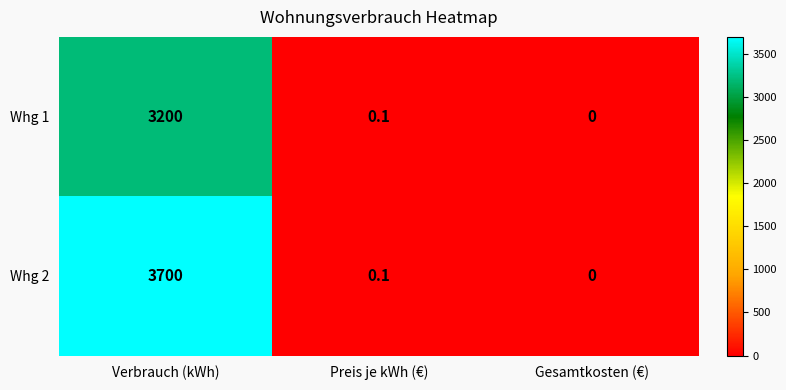

Which category has the lowest value in the Whg 2 series?

Gesamtkosten (€)